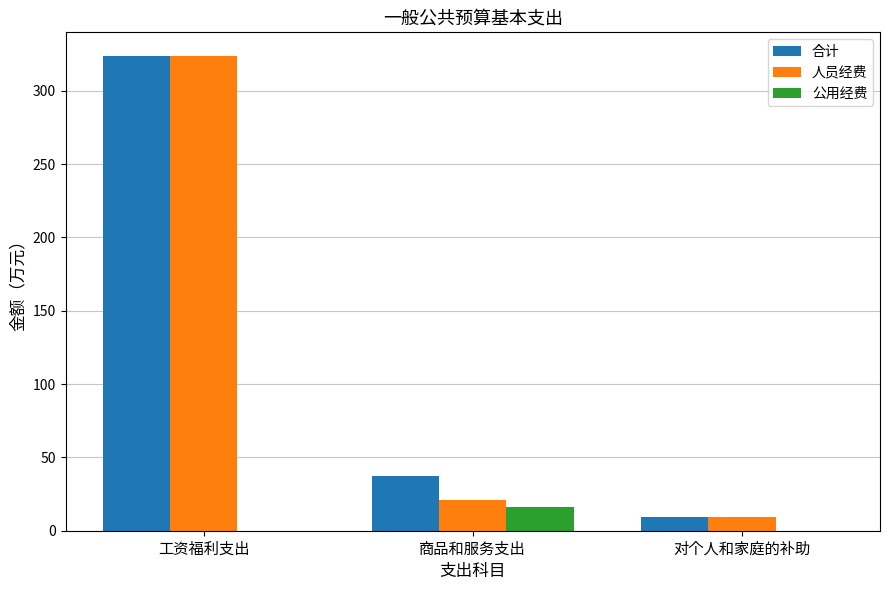

Is it true that 人员经费 equals 323.6 at 工资福利支出?

True